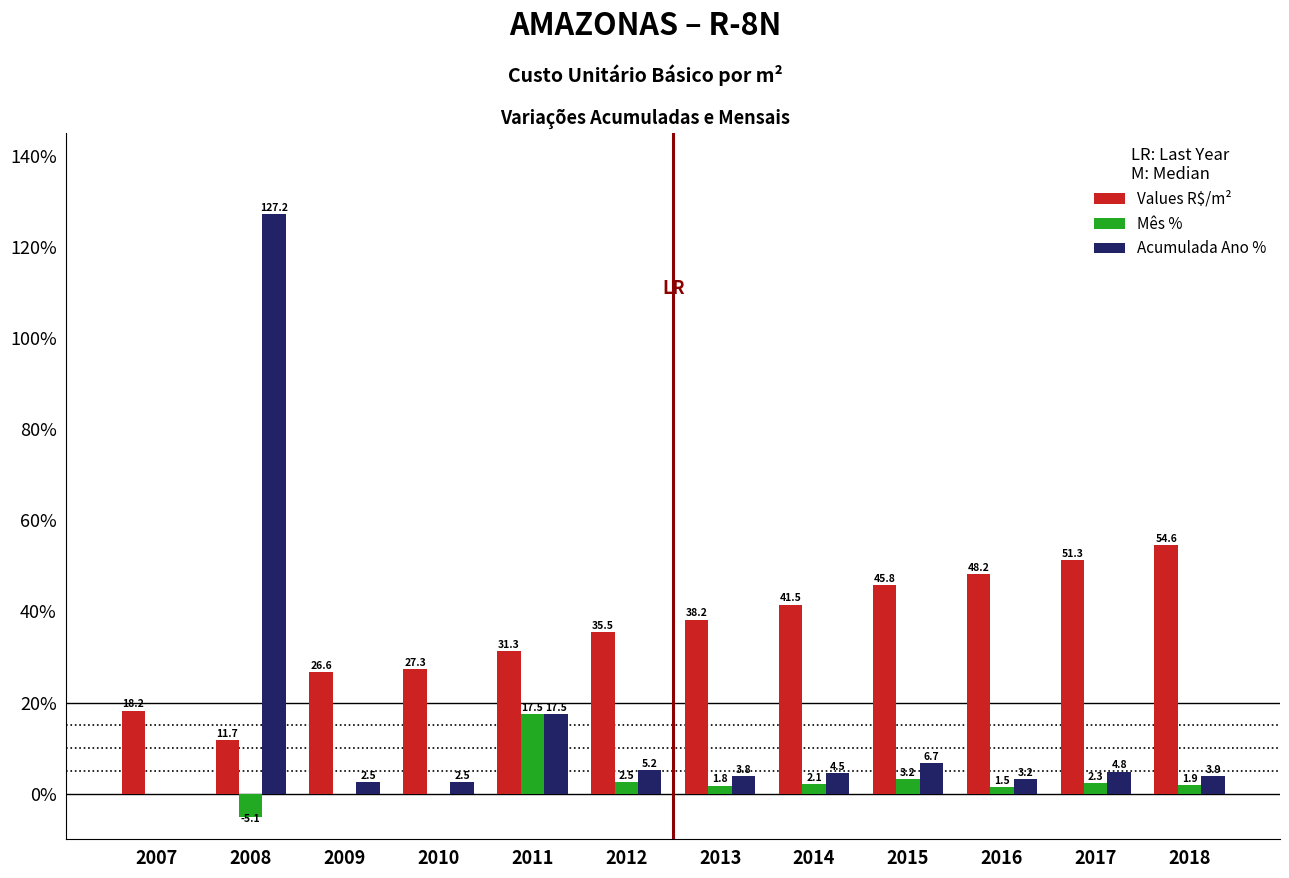

Where does the Values R$/m² series first go above 38?

2013